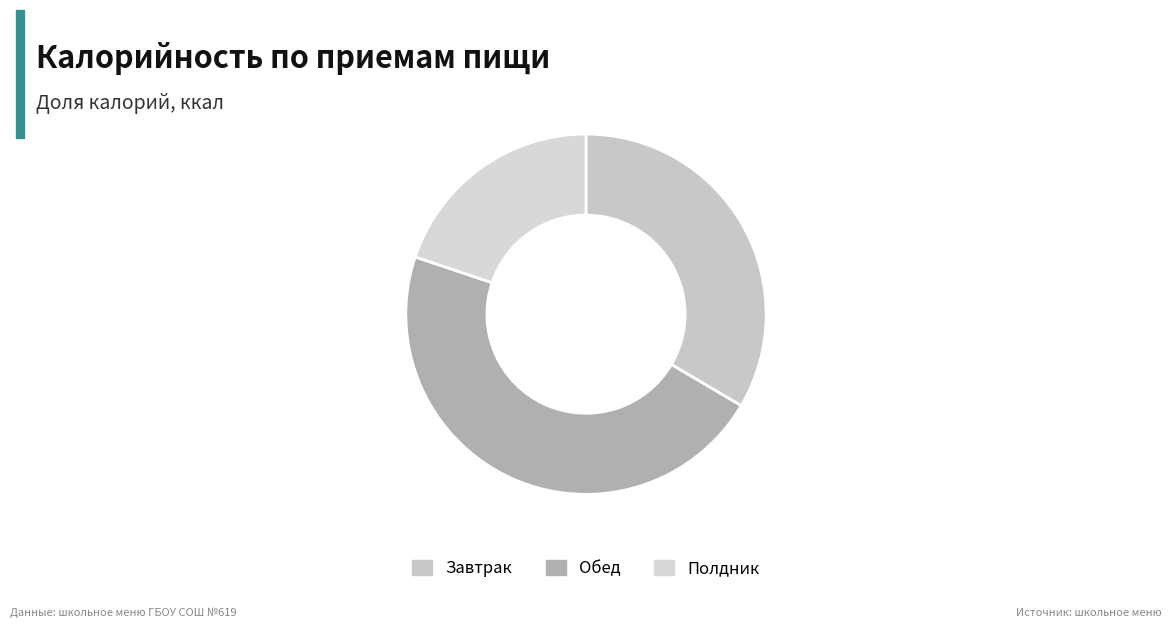

How many slices are in this pie chart?

3